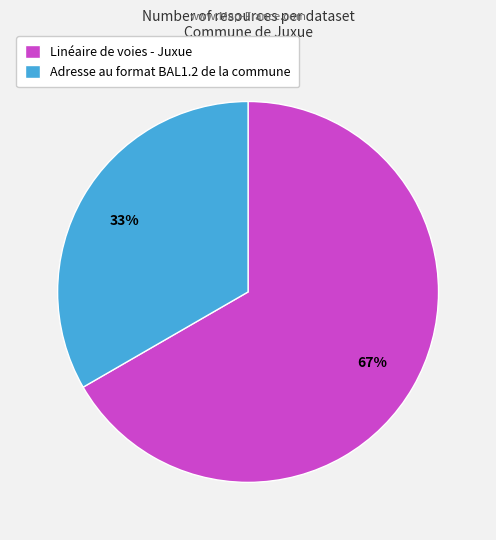

Is it true that Linéaire de voies - Juxue is 67% of the pie?

True